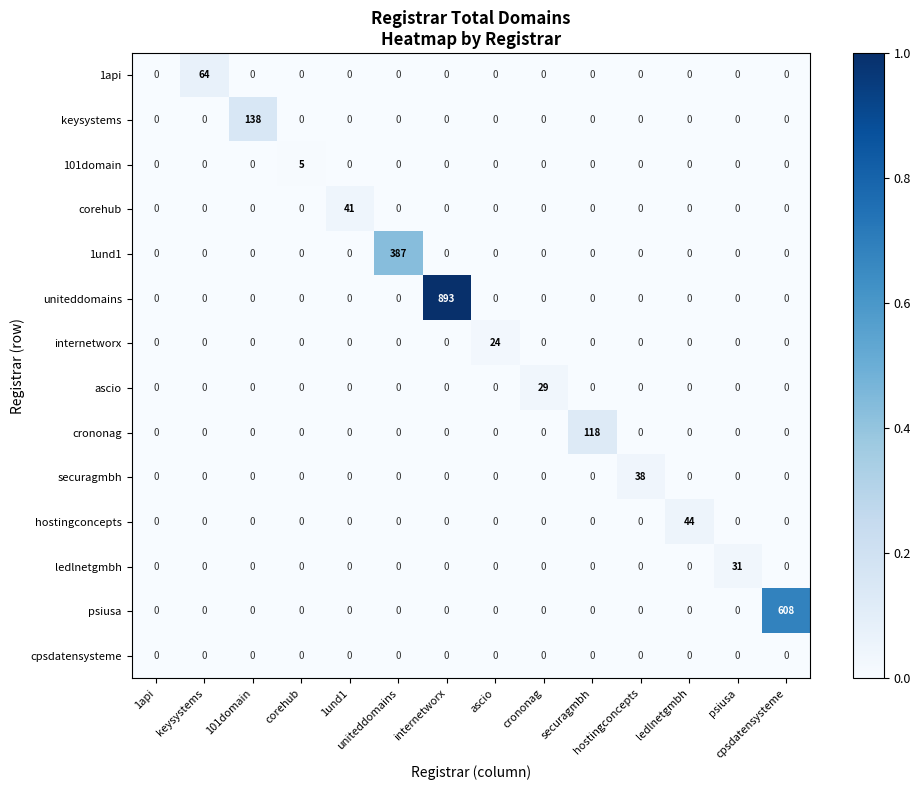

At how many categories does at least one series exceed 316?

3